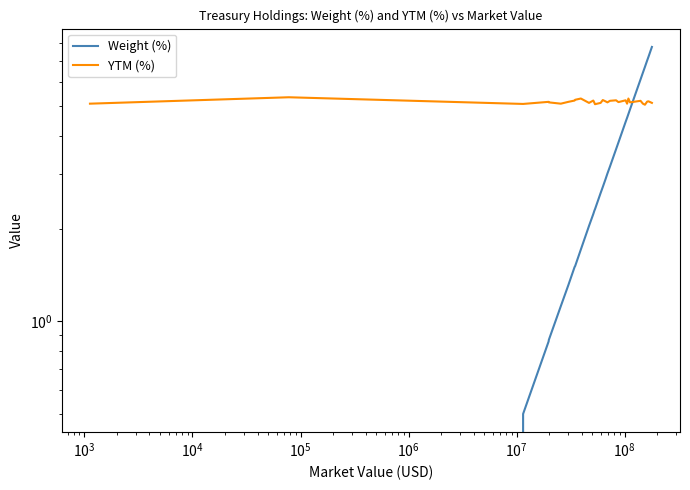

Reading right to left, what are all the values shown in this chart?

Weight (%): 7.8	7.2	7.0	6.7	6.4	6.1	4.9	4.7	4.6	4.4	3.8	3.6	3.2	3.0	2.9	2.7	2.6	2.3	2.3	2.2	2.0	1.7	1.5	1.5	1.3	1.1	0.9	0.9	0.5	0.0	0.0
YTM (%): 5.1	5.2	5.2	5.0	5.1	5.2	5.1	5.3	5.1	5.2	5.2	5.2	5.2	5.1	5.2	5.2	5.1	5.1	5.1	5.2	5.1	5.3	5.2	5.2	5.2	5.1	5.1	5.2	5.1	5.3	5.1